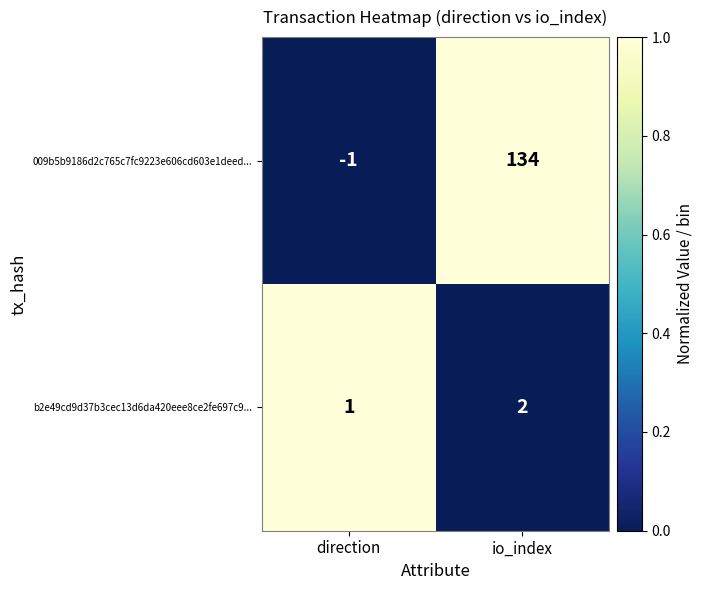

Count the number of categories in the chart.

2